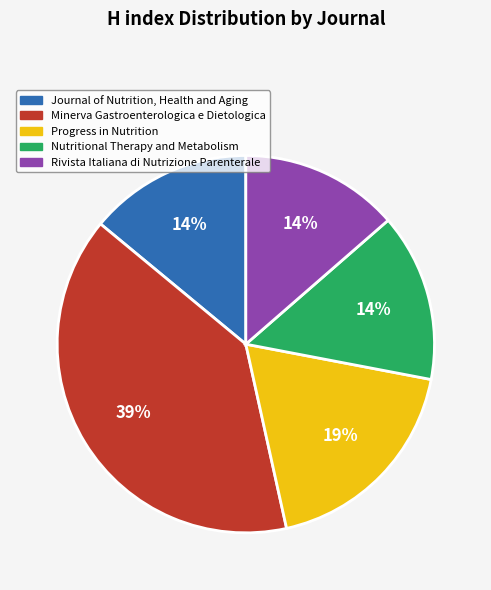

What is the ratio of the value at Journal of Nutrition, Health and Aging to the value at Nutritional Therapy and Metabolism?

1.0